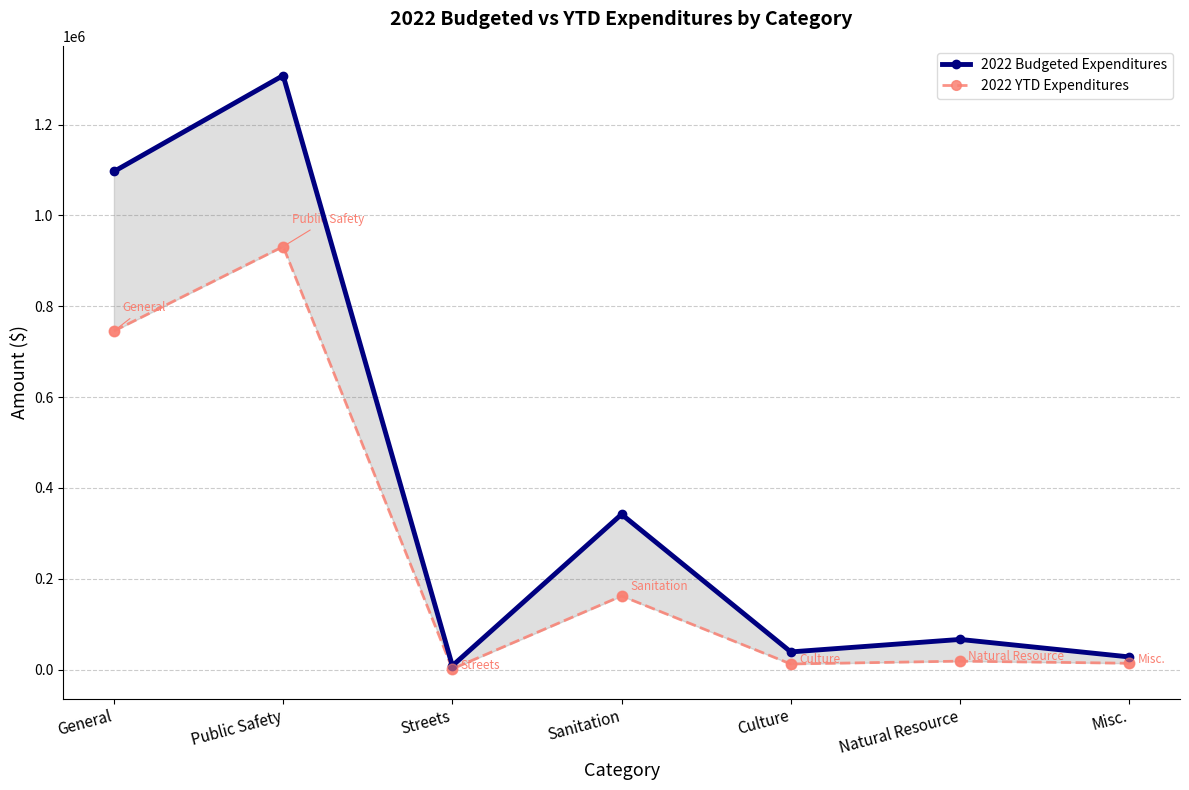

What are all the series names shown in the legend?

2022 Budgeted Expenditures, 2022 YTD Expenditures